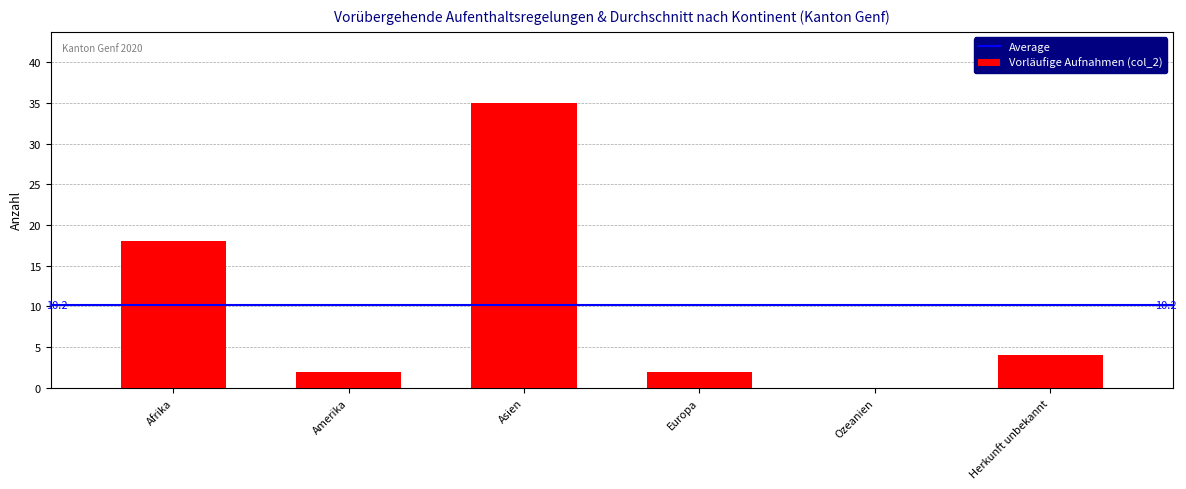

The value at Herkunft unbekannt is 4. True or false?

True